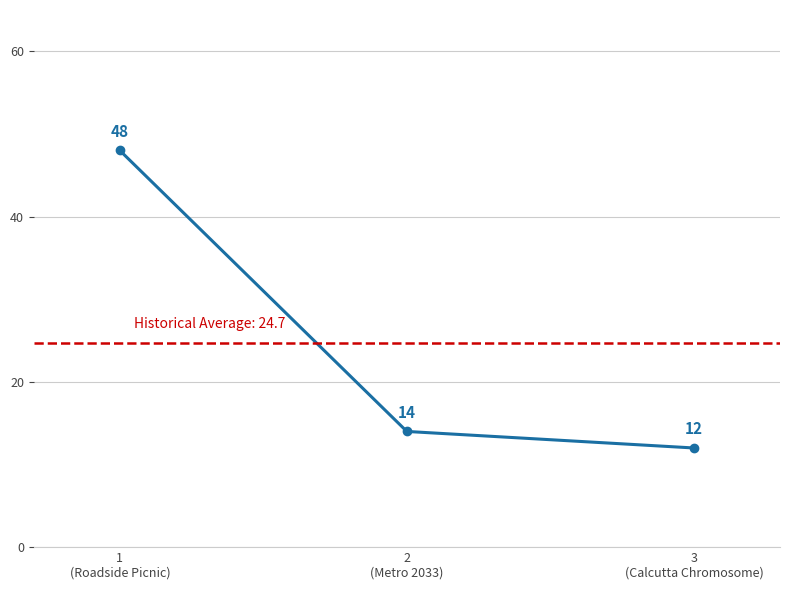

At which label is the value closest to 30?

2
(Metro 2033)